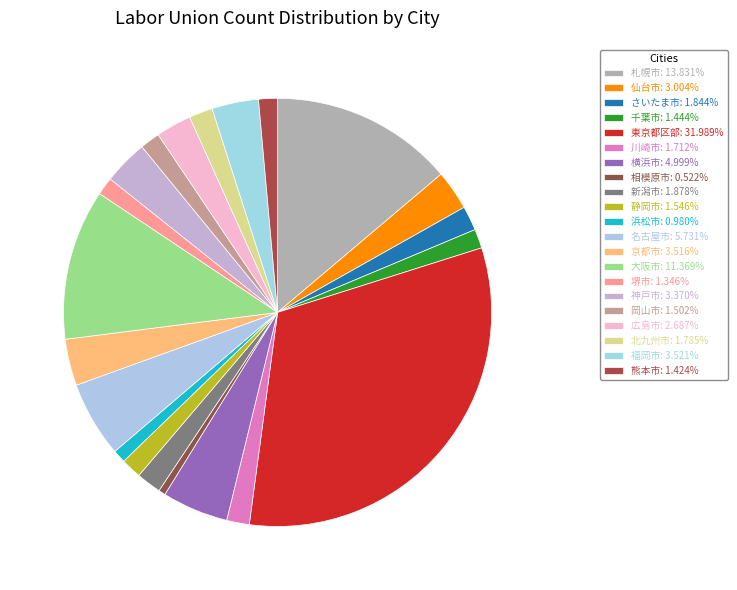

How many segments does this pie chart have?

21